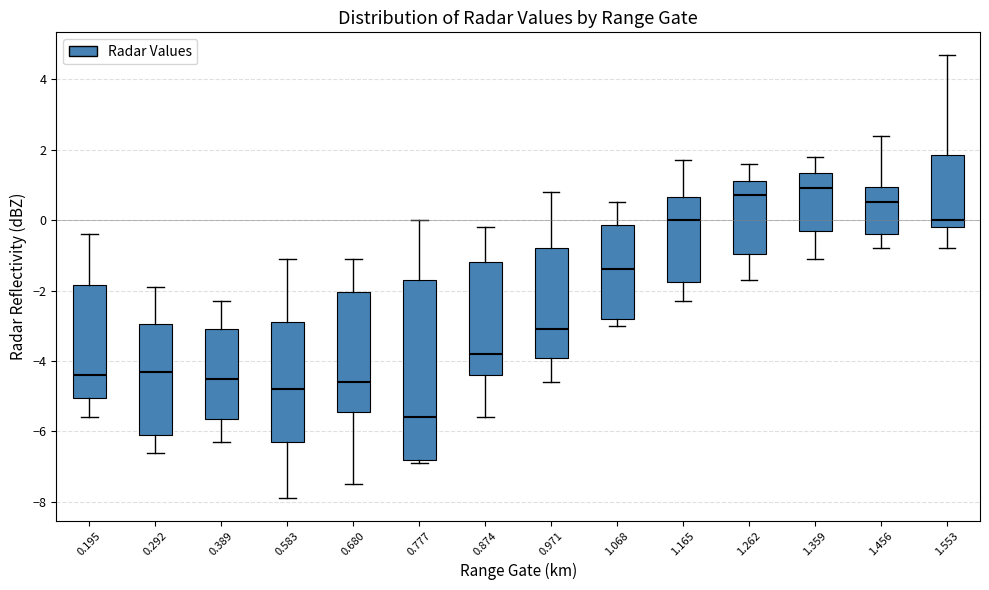

Which box has the highest median line?

1.359